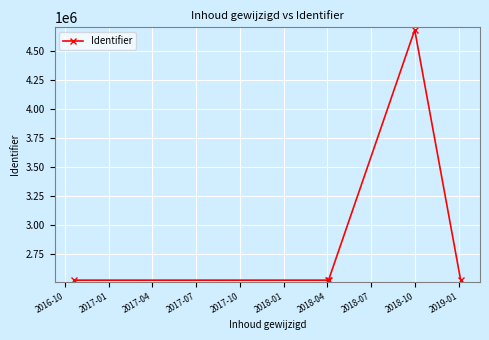

How many data points are less than 2520714?

2